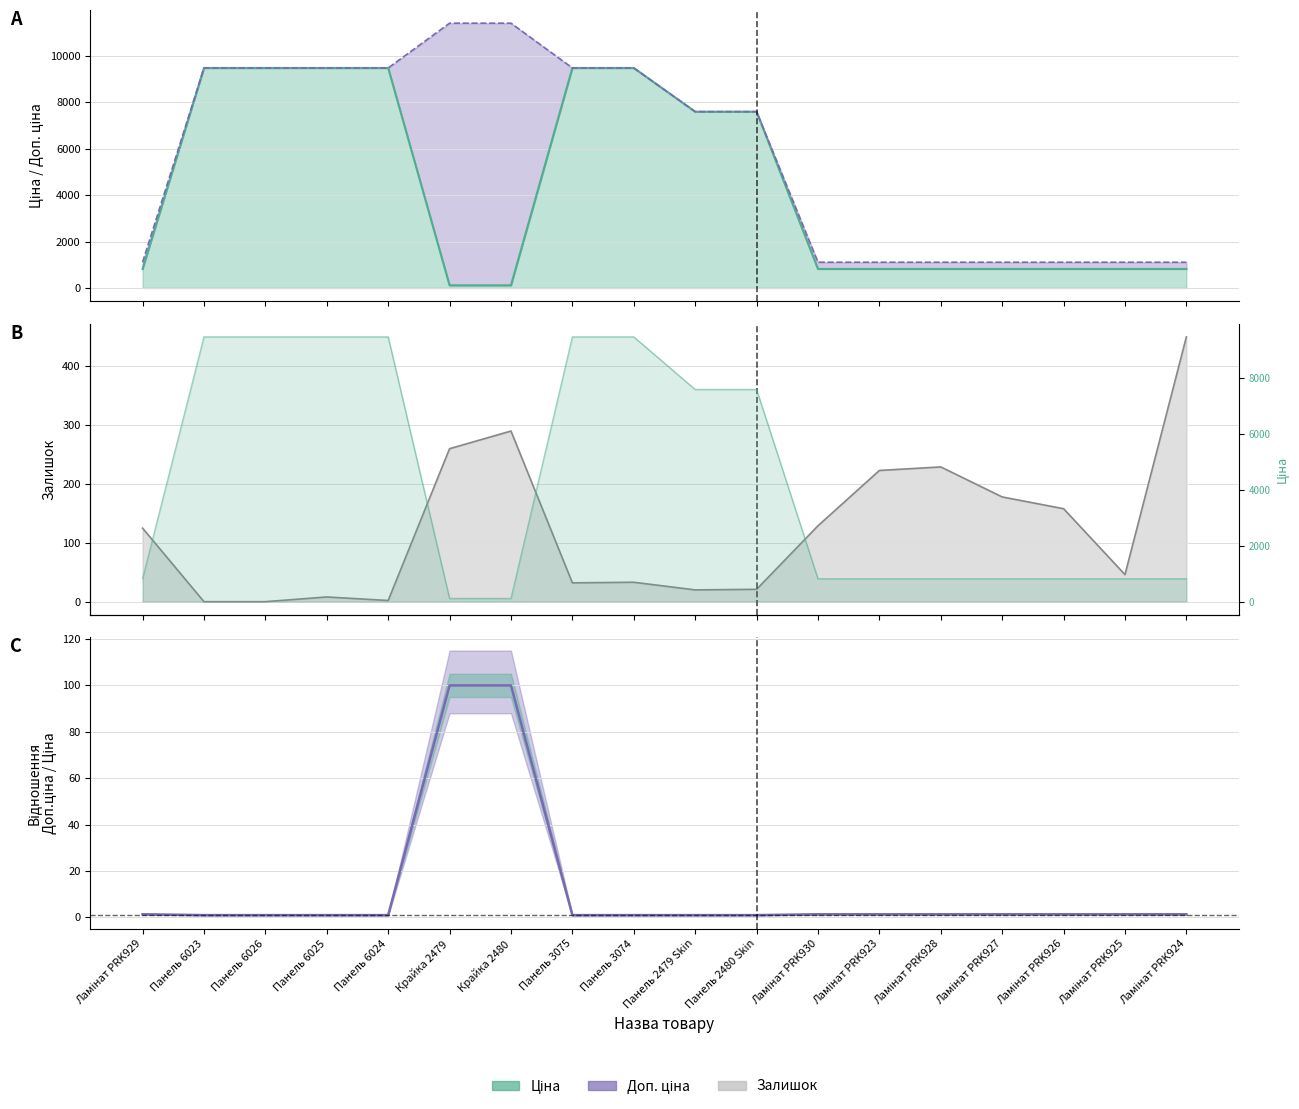

How many data points are above 1?

10